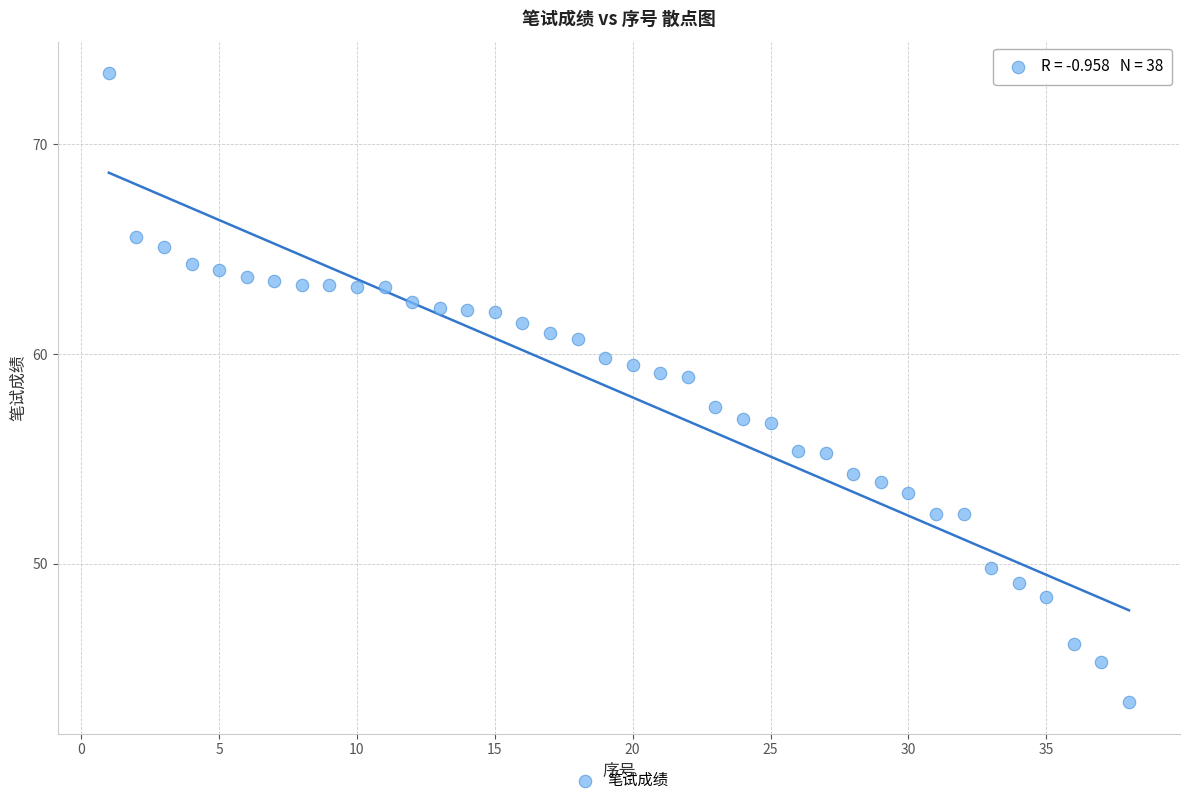

What Y value in the scatter plot is closest to 58?

57.5